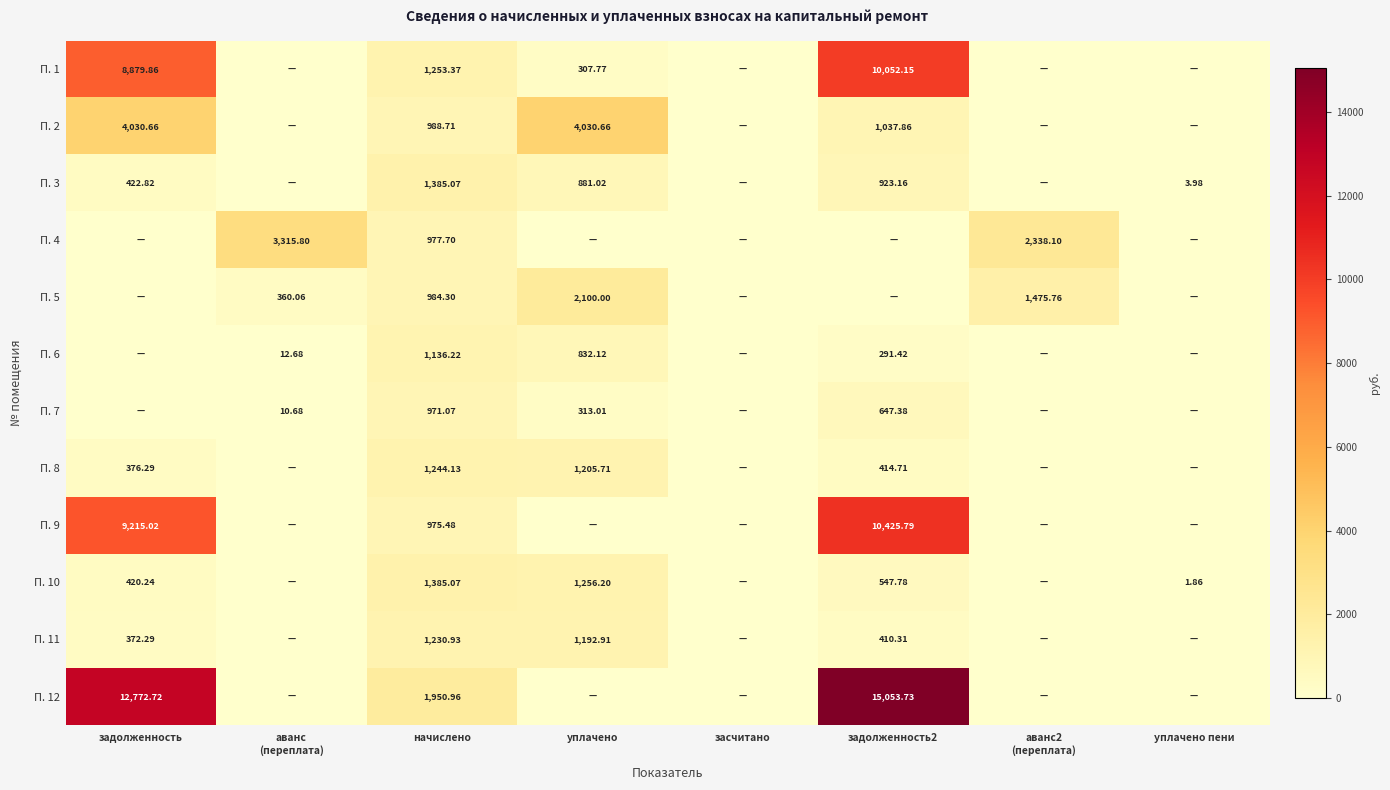

Rank the series by their maximum value, from lowest to highest.

П. 7, П. 6, П. 11, П. 8, П. 3, П. 10, П. 5, П. 4, П. 2, П. 1, П. 9, П. 12